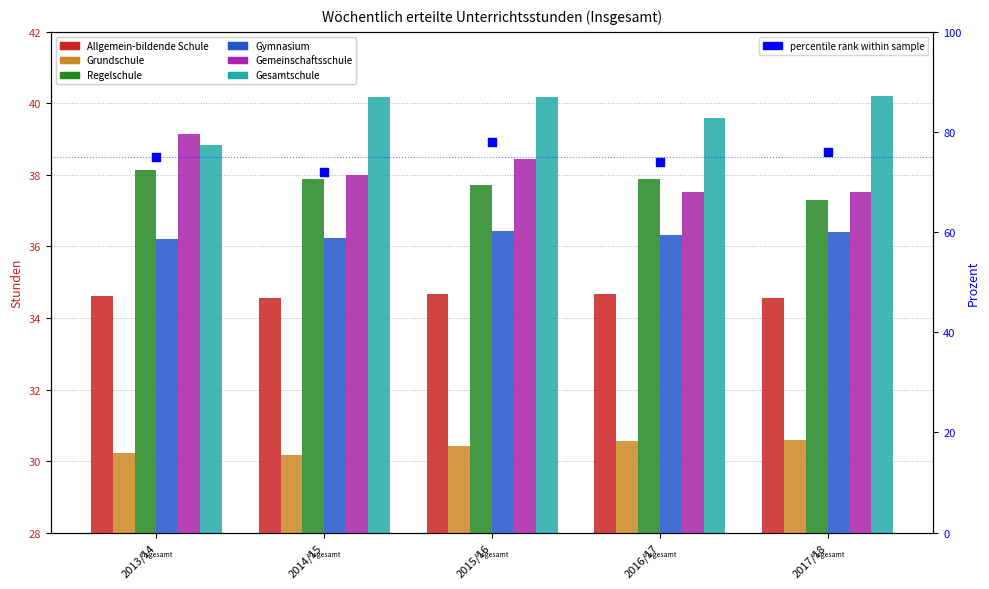

What are all the series names shown in the legend?

Allgemein-bildende Schule, Grundschule, Regelschule, Gymnasium, Gemeinschaftsschule, Gesamtschule